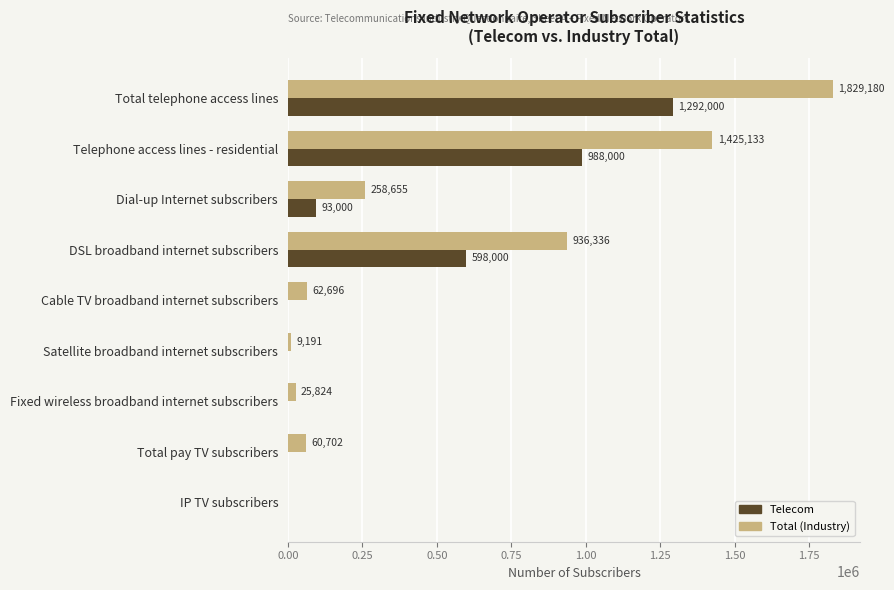

At which category does the chart reach its peak across all series?

Total telephone access lines